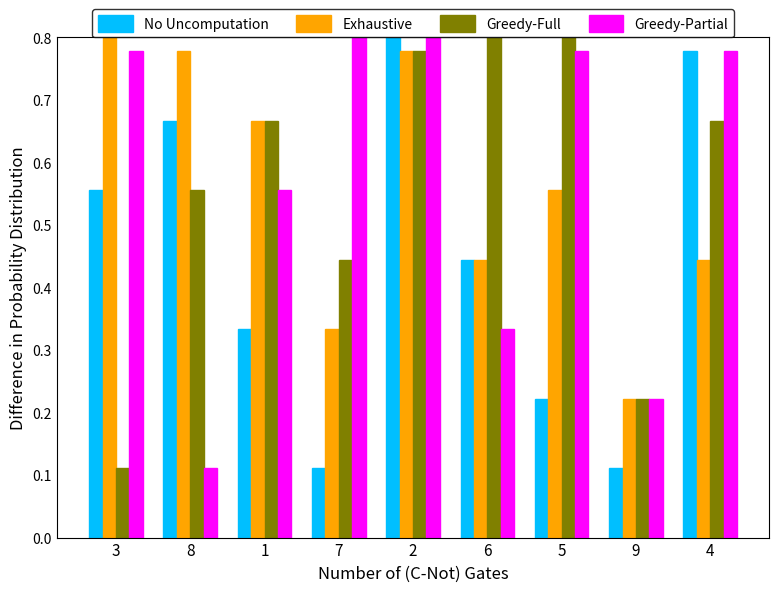

Which label corresponds to the largest value in the chart?

3